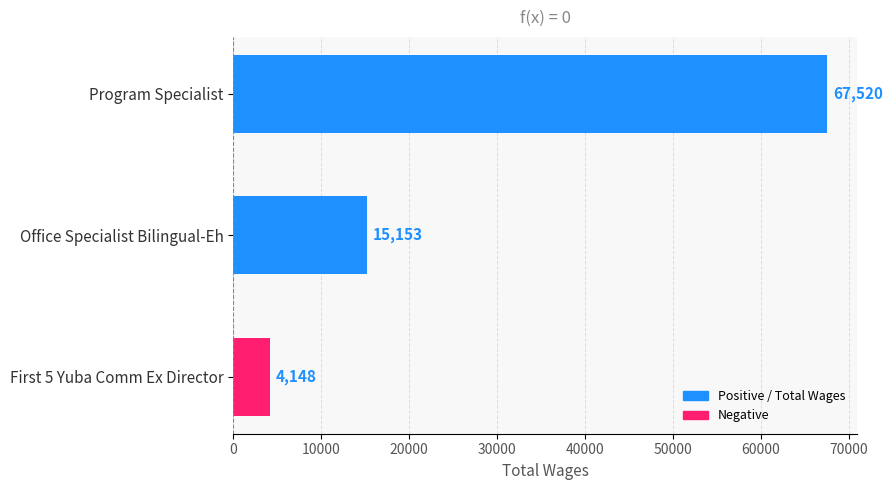

What is the sum of all values?

86821